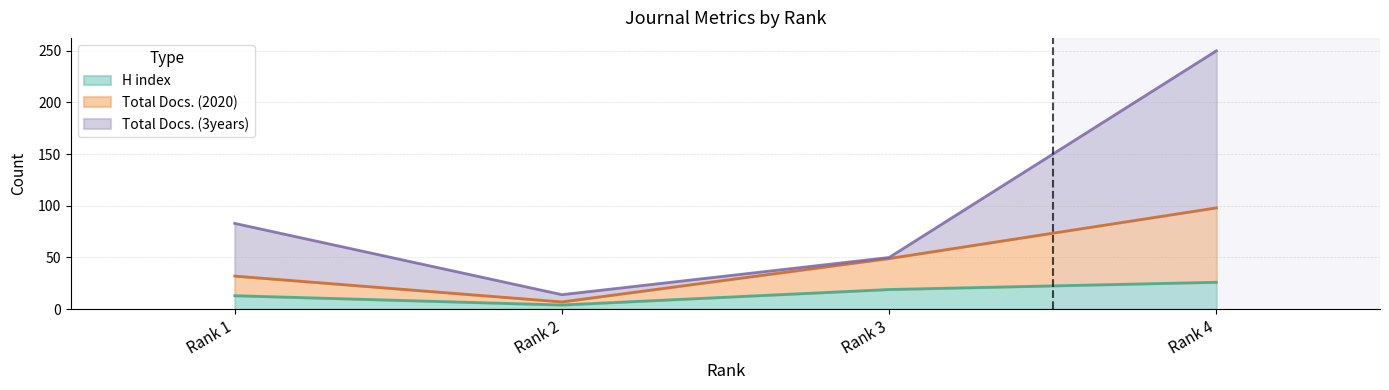

At how many categories does at least one series exceed 234?

1